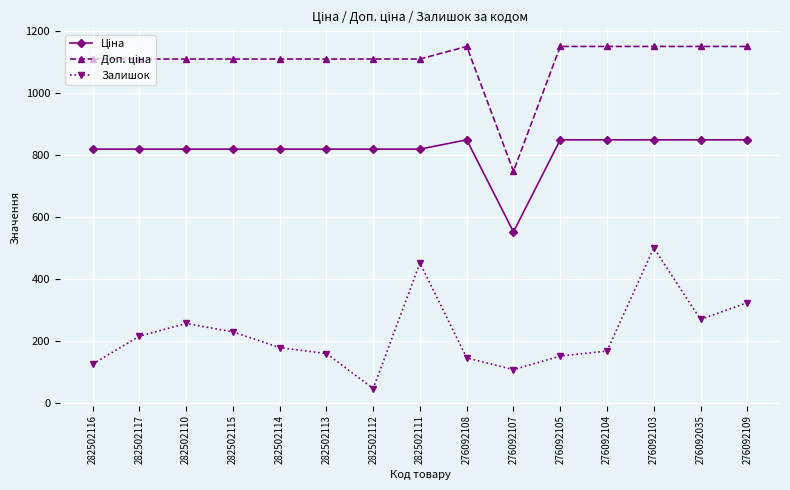

What is the smallest value displayed?

46.0